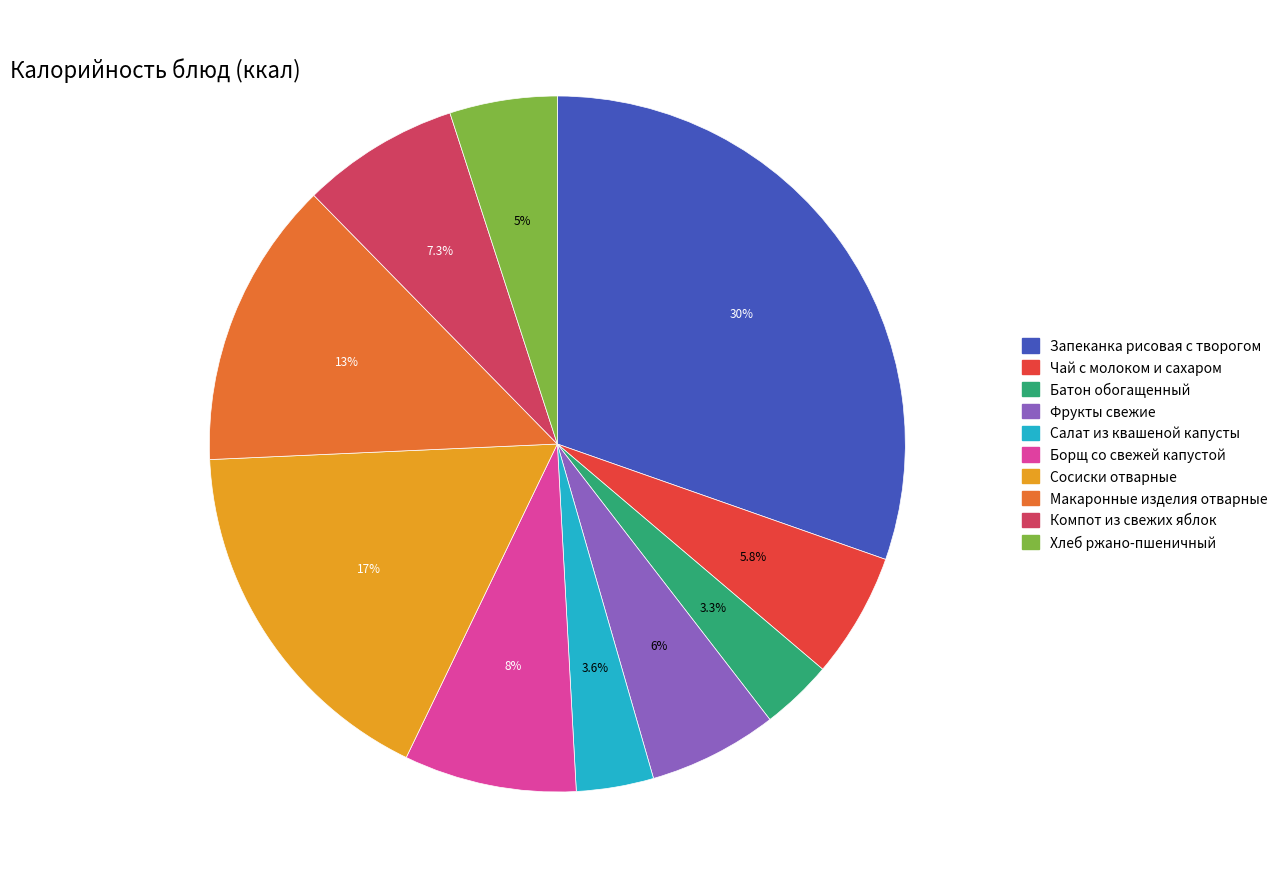

Does Борщ со свежей капустой represent more than half of the total?

No